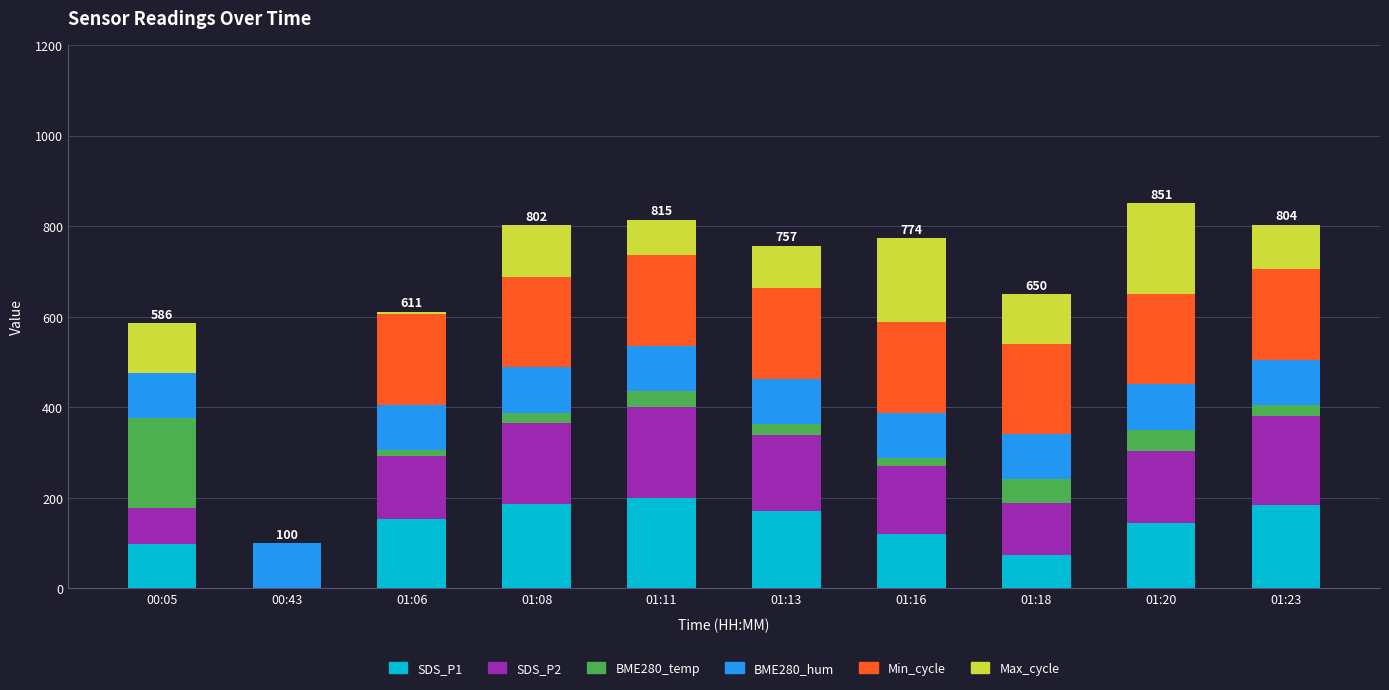

How many data points does each series have?

10